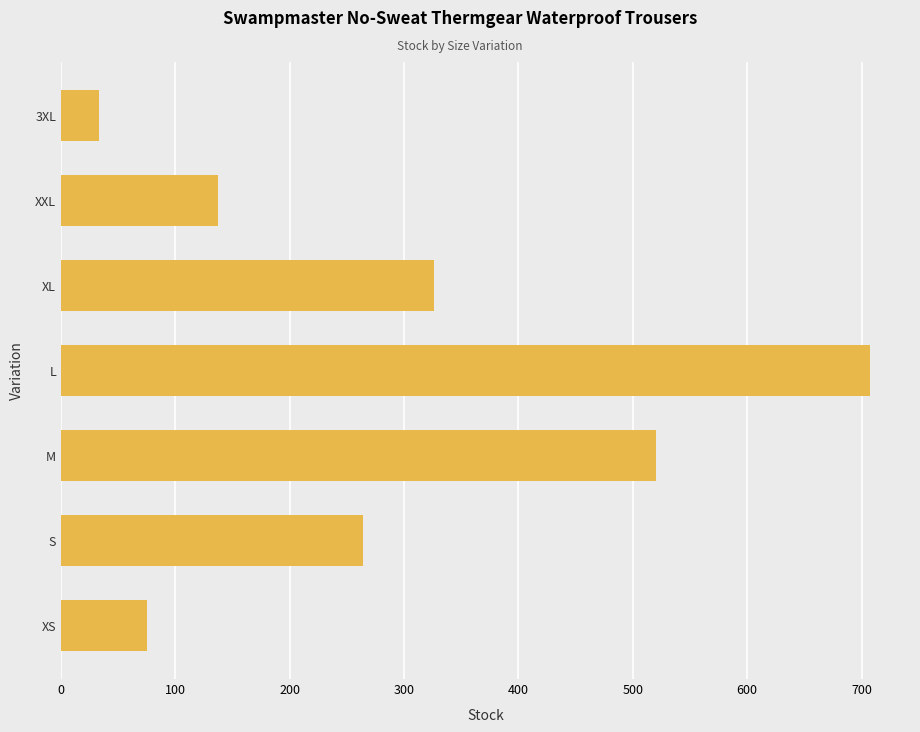

Which has a higher value, 3XL or XXL?

XXL